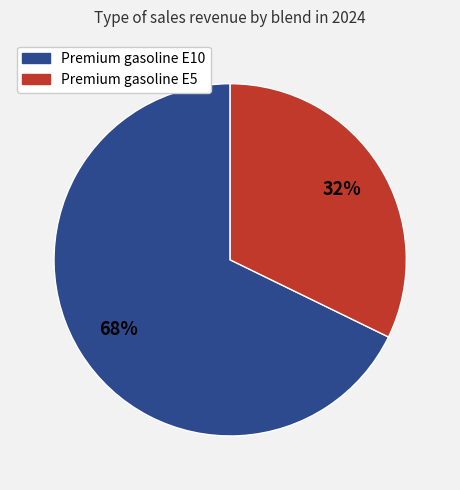

What percentage is the Premium gasoline E10 slice, to the nearest percent?

68%